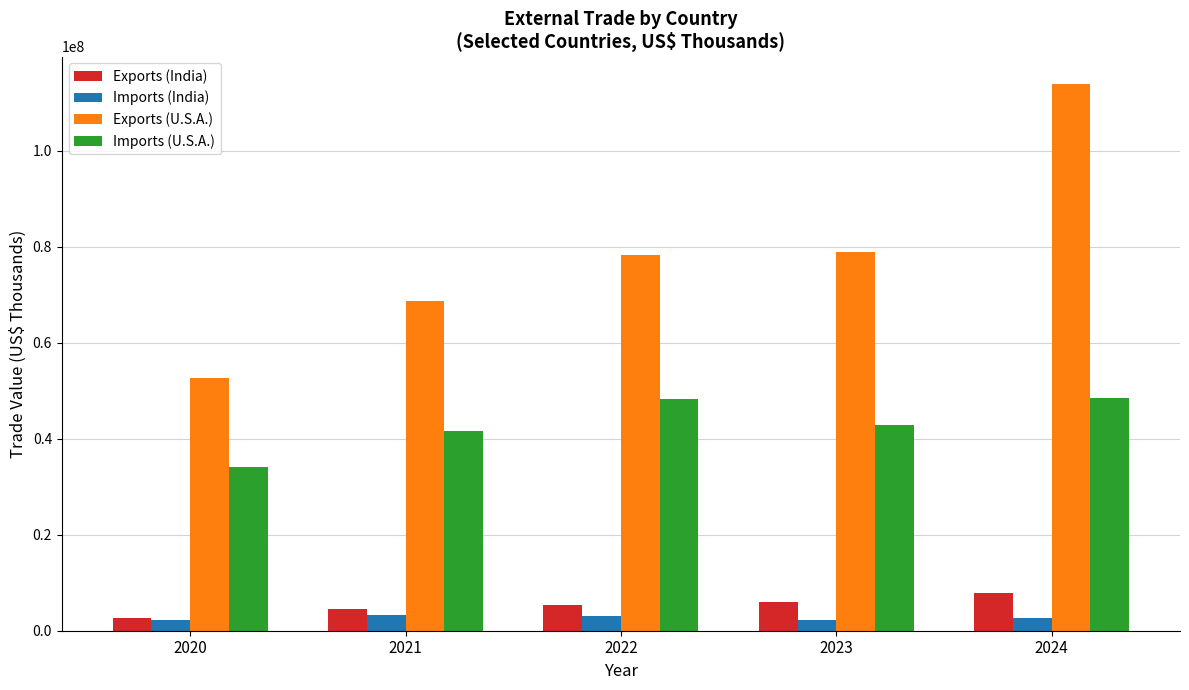

What is the sum of the Imports (U.S.A.) values at 2022 and 2020?

82318485